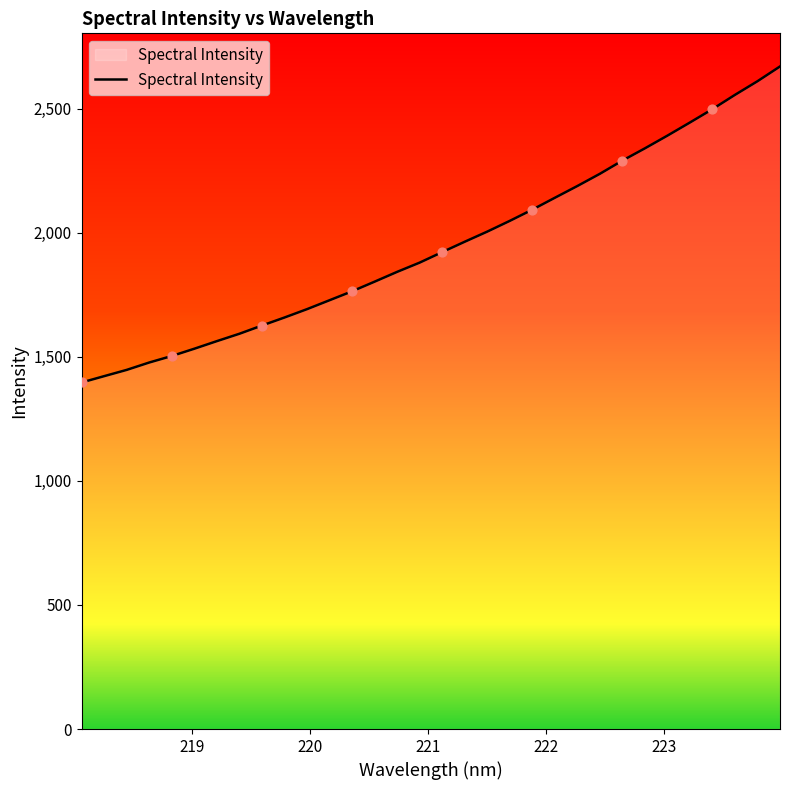

What is the minimum value shown in the chart?

1396.5